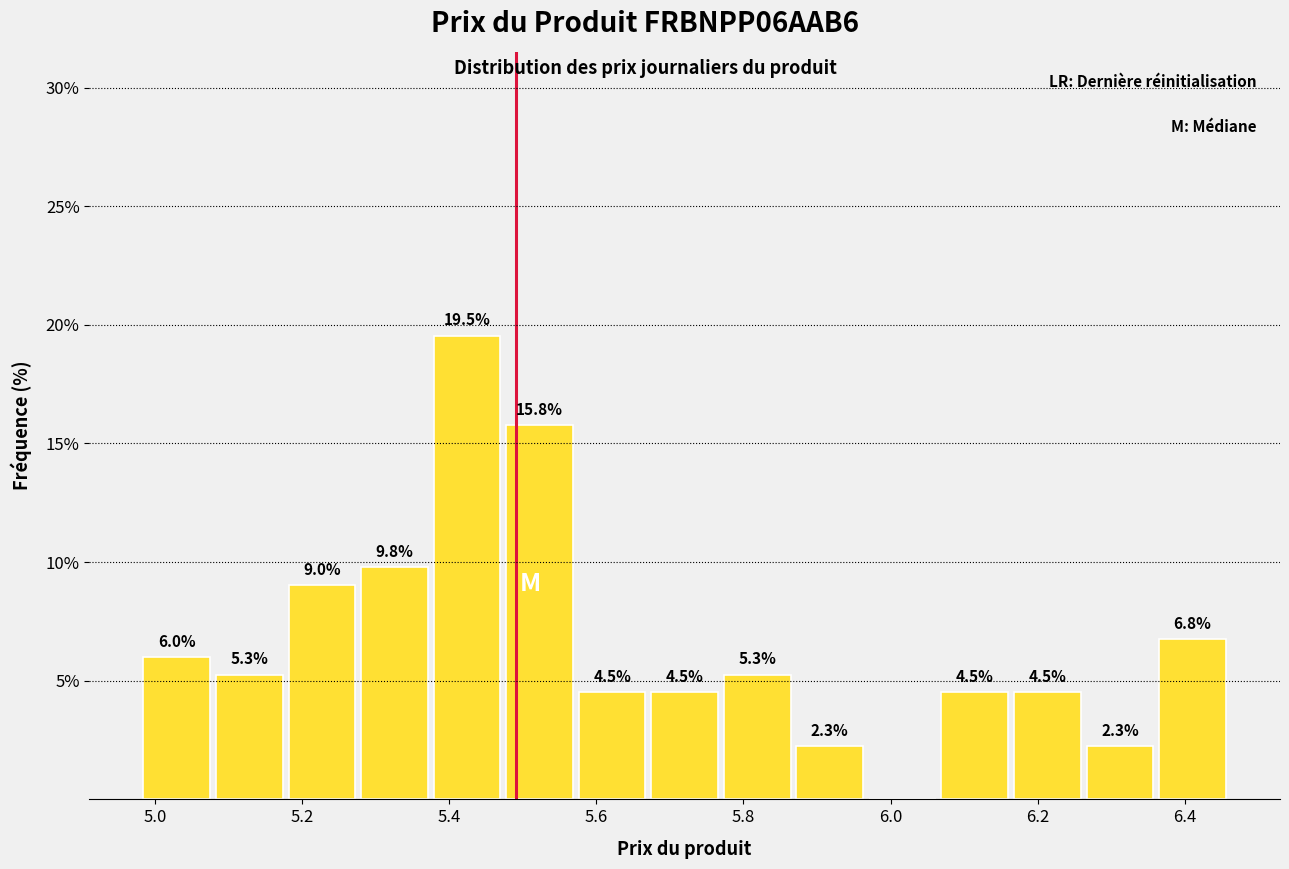

Which range on the x-axis has the tallest bar?

5.38 to 5.48